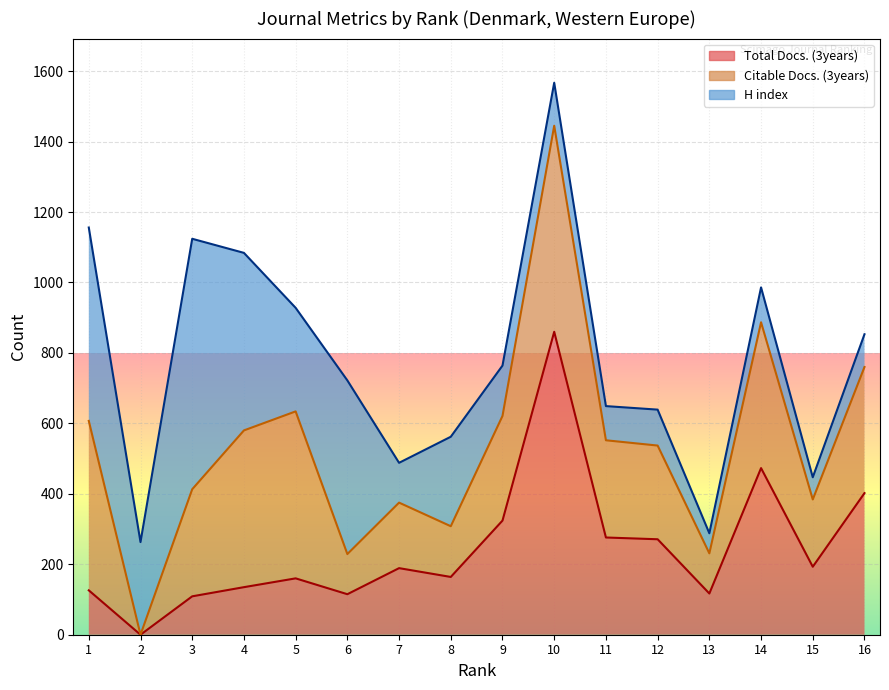

What is the difference between the H index values at 4 and 8?

250